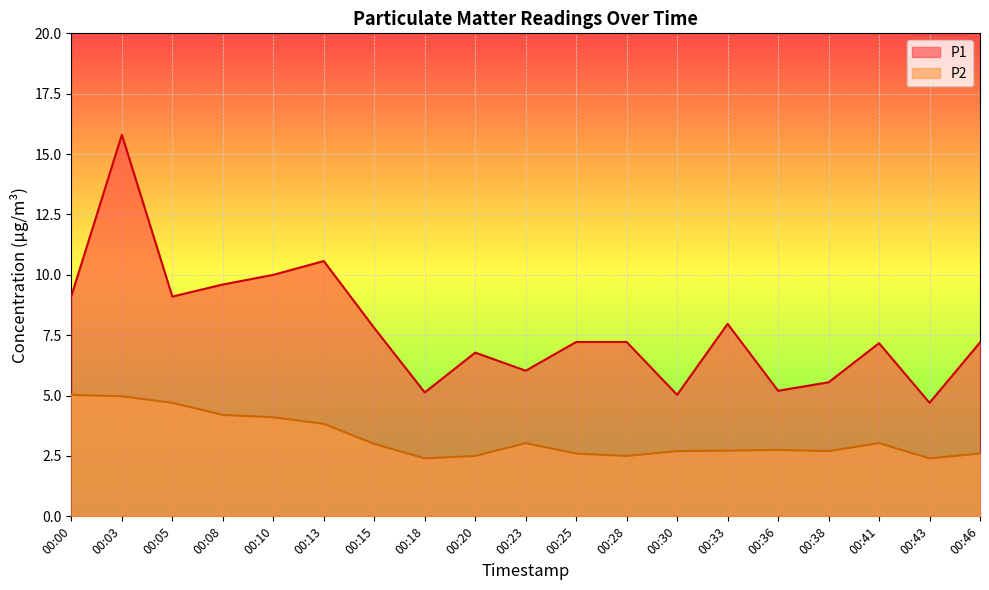

True or false: P2 and P1 cross at least once.

False